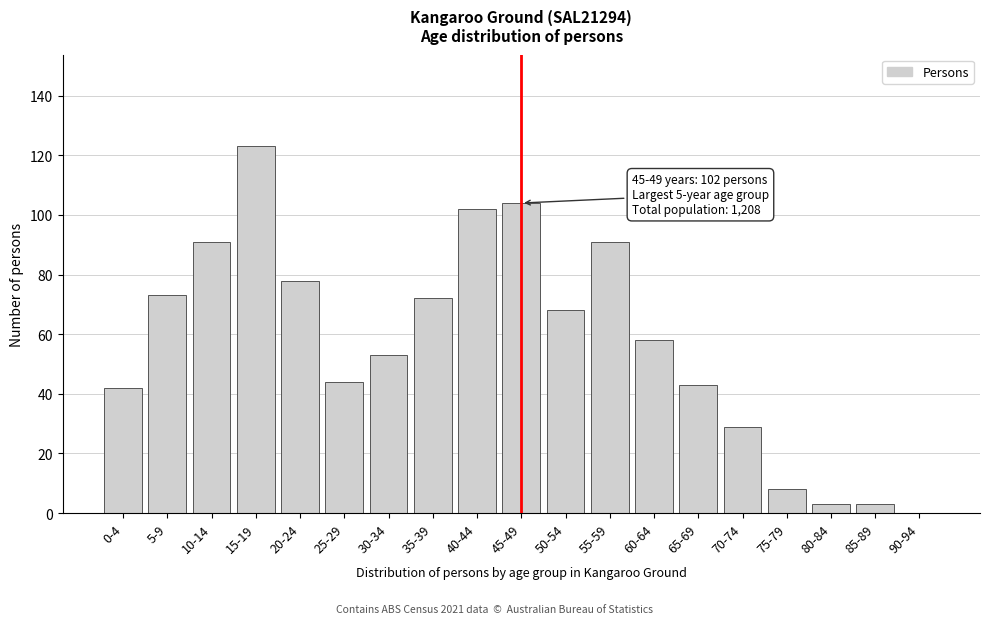

Reading left to right, what are all the values shown in this chart?

0-4=42	5-9=73	10-14=91	15-19=123	20-24=78	25-29=44	30-34=53	35-39=72	40-44=102	45-49=104	50-54=68	55-59=91	60-64=58	65-69=43	70-74=29	75-79=8	80-84=3	85-89=3	90-94=0